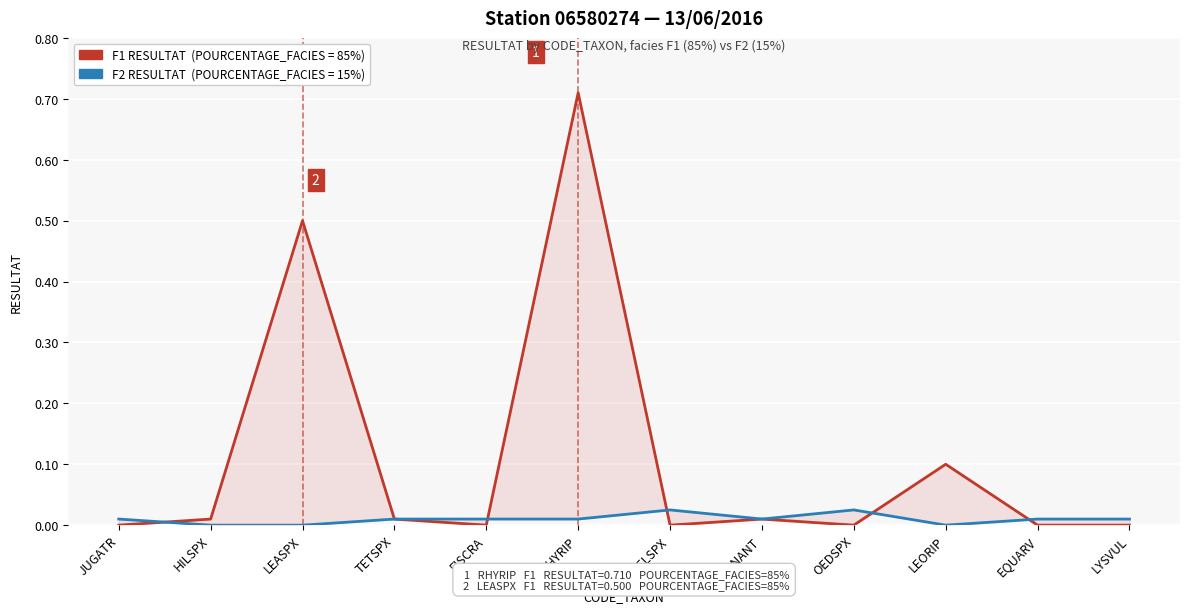

How many lines are shown in the chart?

2